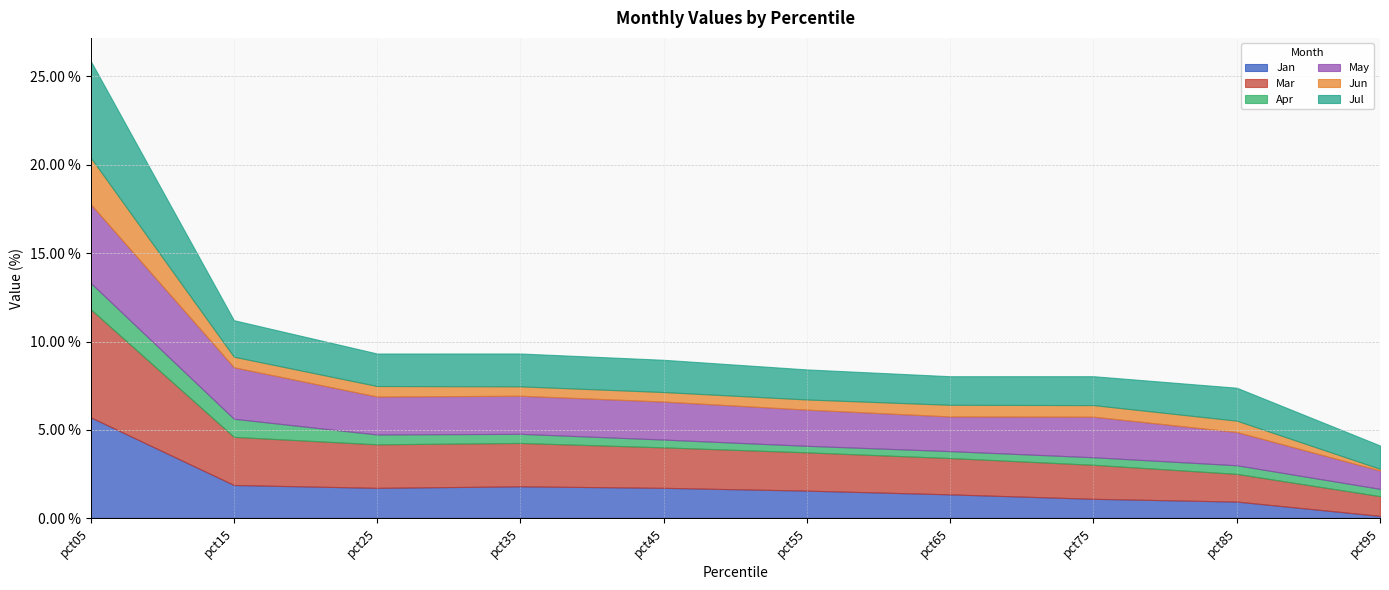

Is the value of May at pct95 greater than the value of Jun at pct15?

Yes